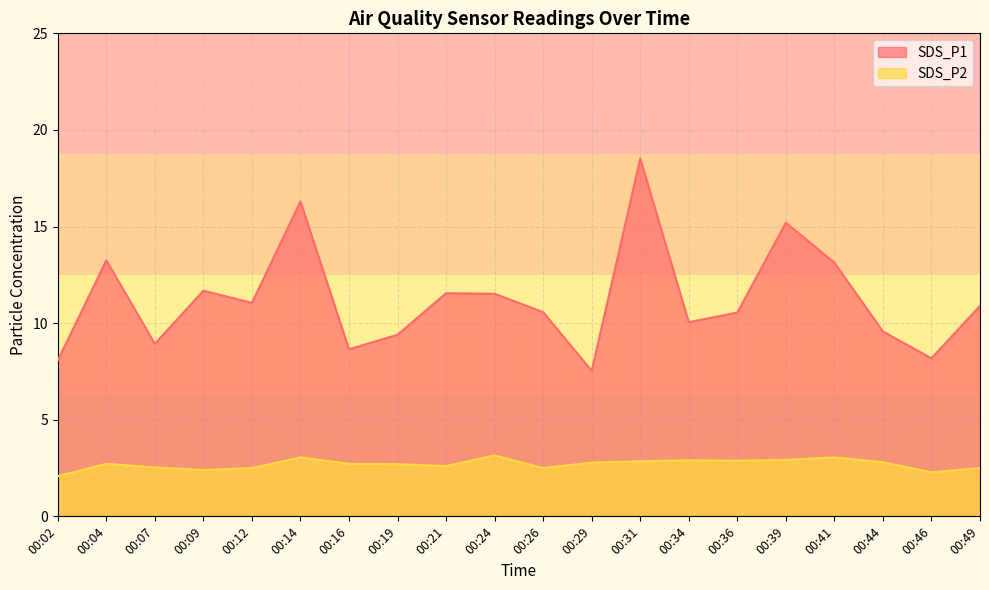

True or false: SDS_P1 has a value of 10.6 at 00:36.

True